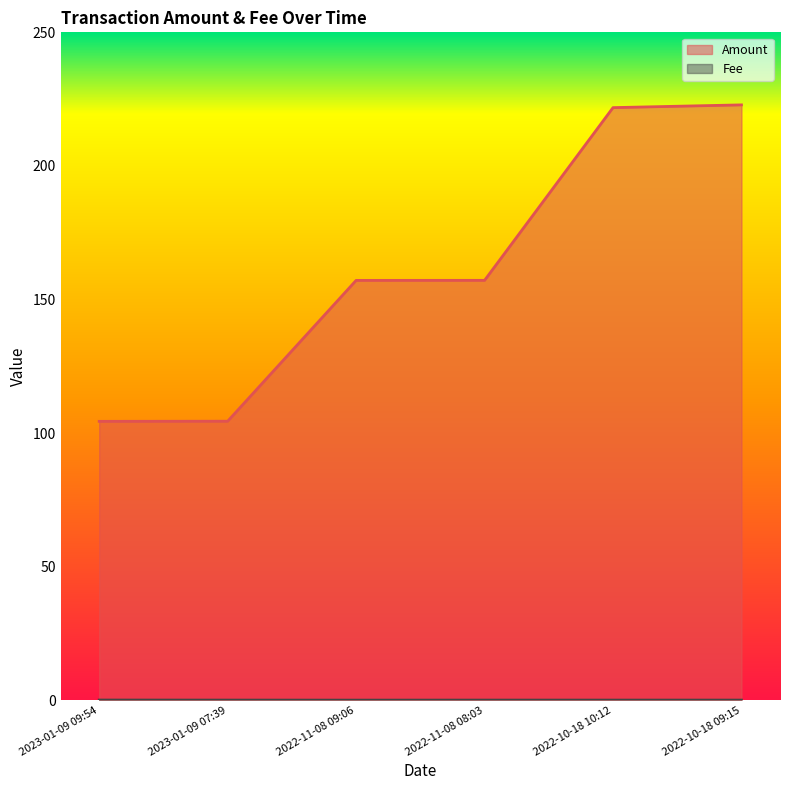

True or false: Amount and Fee intersect in this chart.

False